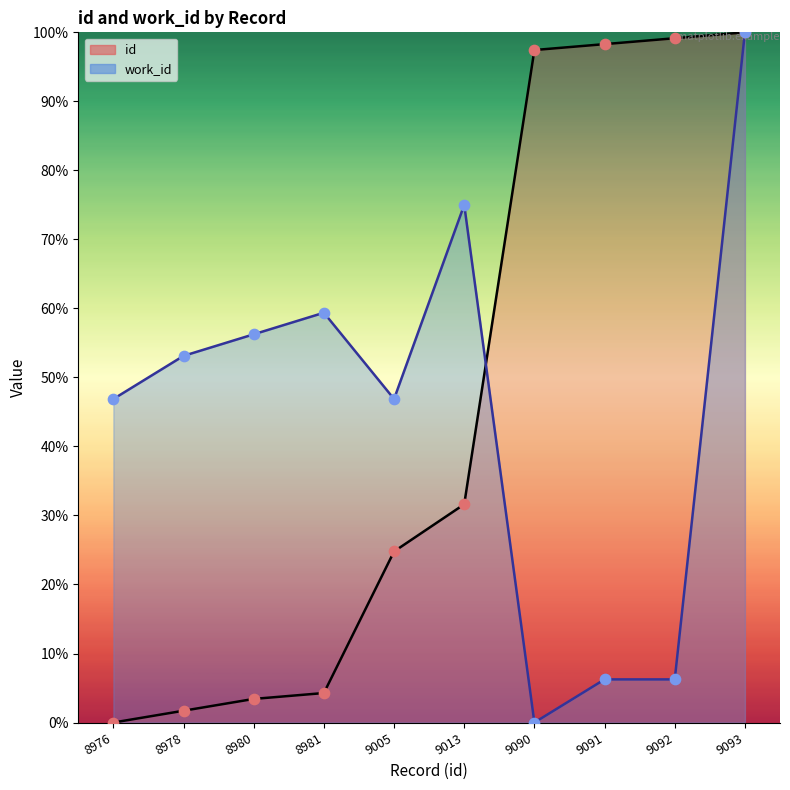

What are all the series names shown in the legend?

id, work_id